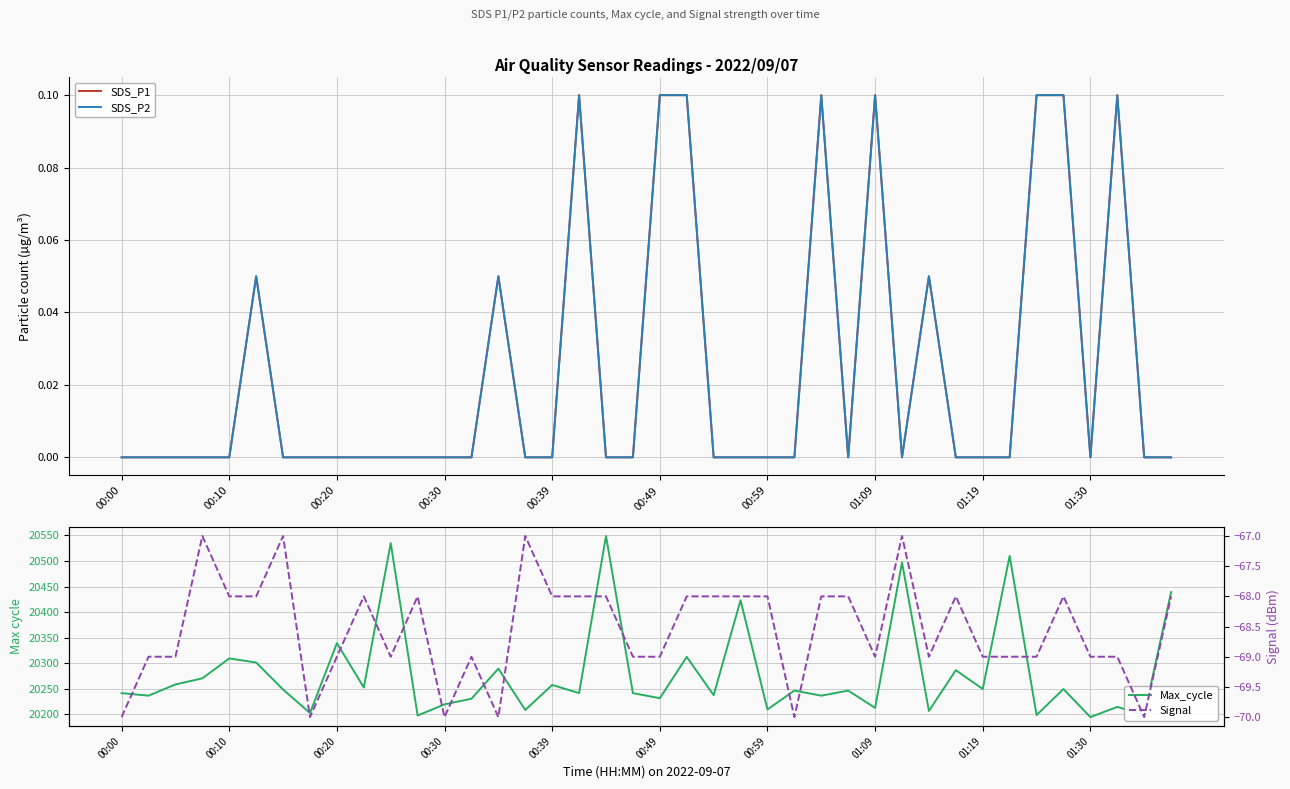

What is the minimum value for Signal?

-70.0